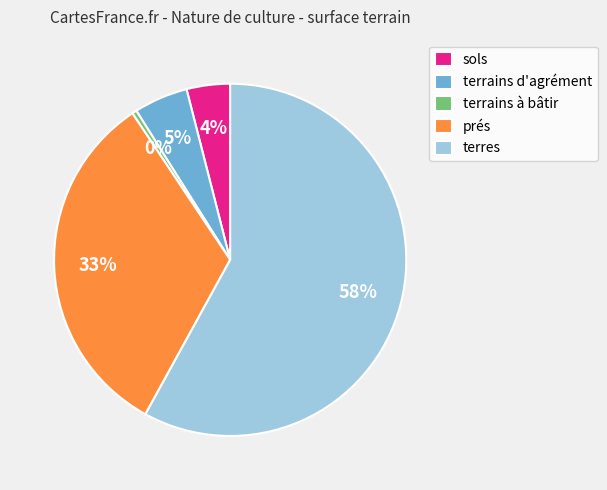

To the nearest percent, what is the difference between the largest and smallest slice percentages?

58%